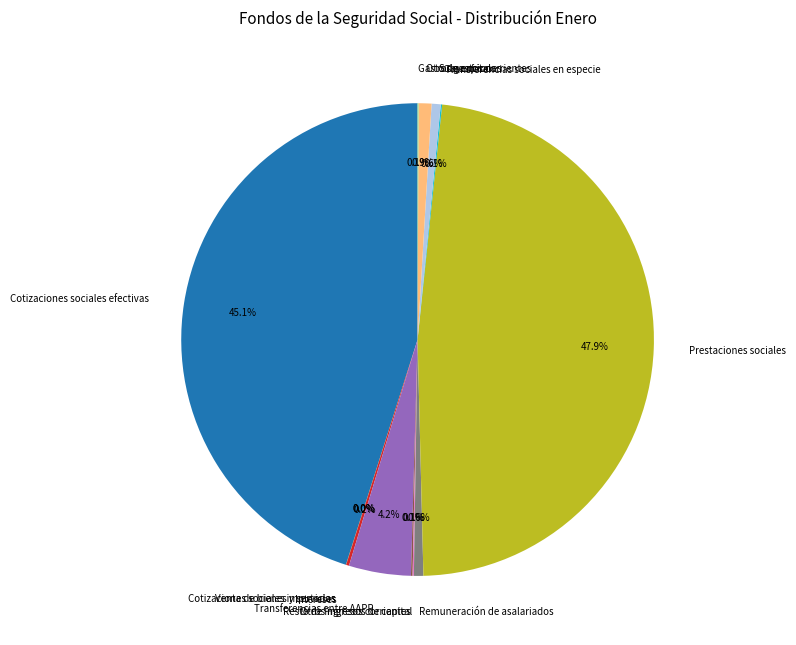

Does any single category account for the majority?

No